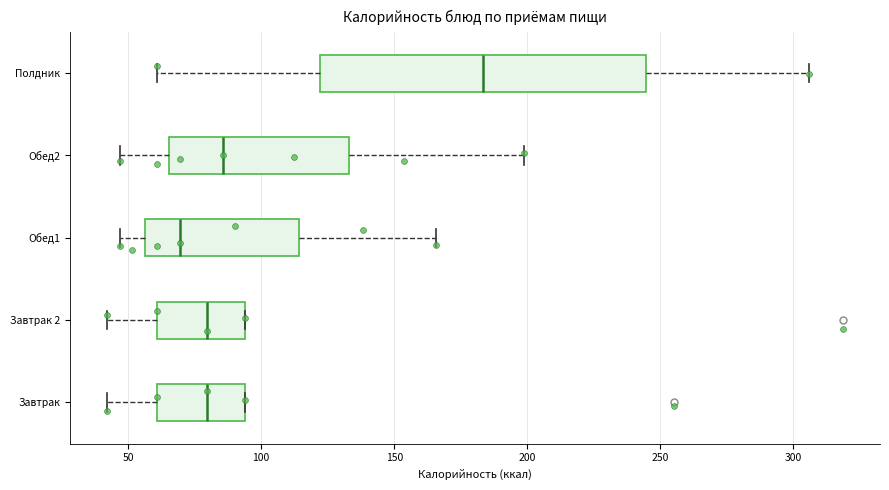

Reading bottom to top, read every box against the x-axis: the position of its median line, the range the box covers, and the ends of its whiskers. The values are not printed on the chart, so give them approximately, as read against the axis.

Завтрак: median 80, box 60 to 95, whiskers 40 to 95
Завтрак 2: median 80, box 60 to 95, whiskers 40 to 95
Обед1: median 70, box 55 to 115, whiskers 45 to 165
Обед2: median 85, box 65 to 135, whiskers 45 to 200
Полдник: median 185, box 120 to 245, whiskers 60 to 305